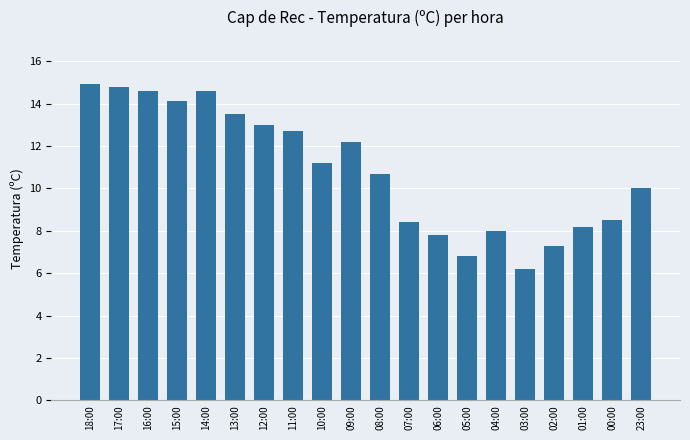

Reading left to right, list all the values displayed in this chart.

14.9	14.8	14.6	14.1	14.6	13.5	13.0	12.7	11.2	12.2	10.7	8.4	7.8	6.8	8.0	6.2	7.3	8.2	8.5	10.0